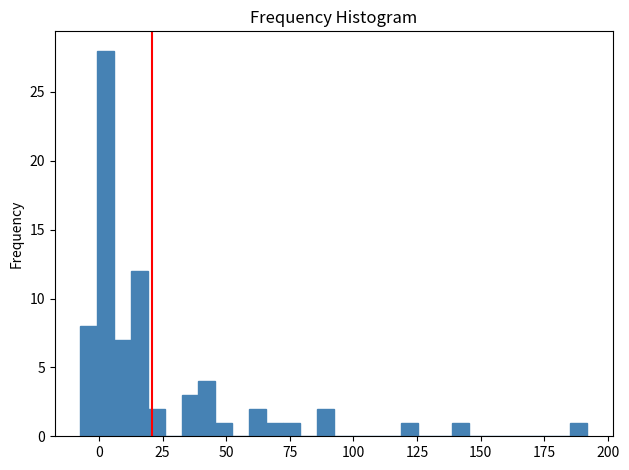

Around what value on the x-axis is the tallest bar? Give the approximate position of its centre, as read against the axis.

5